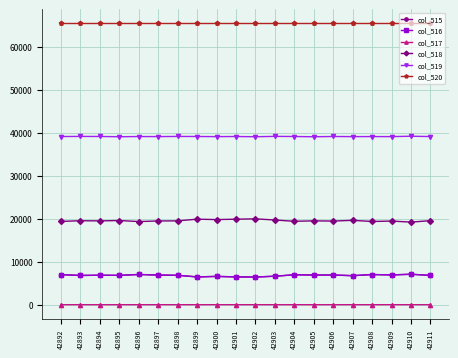

Which series has the largest total across all categories?

col_520